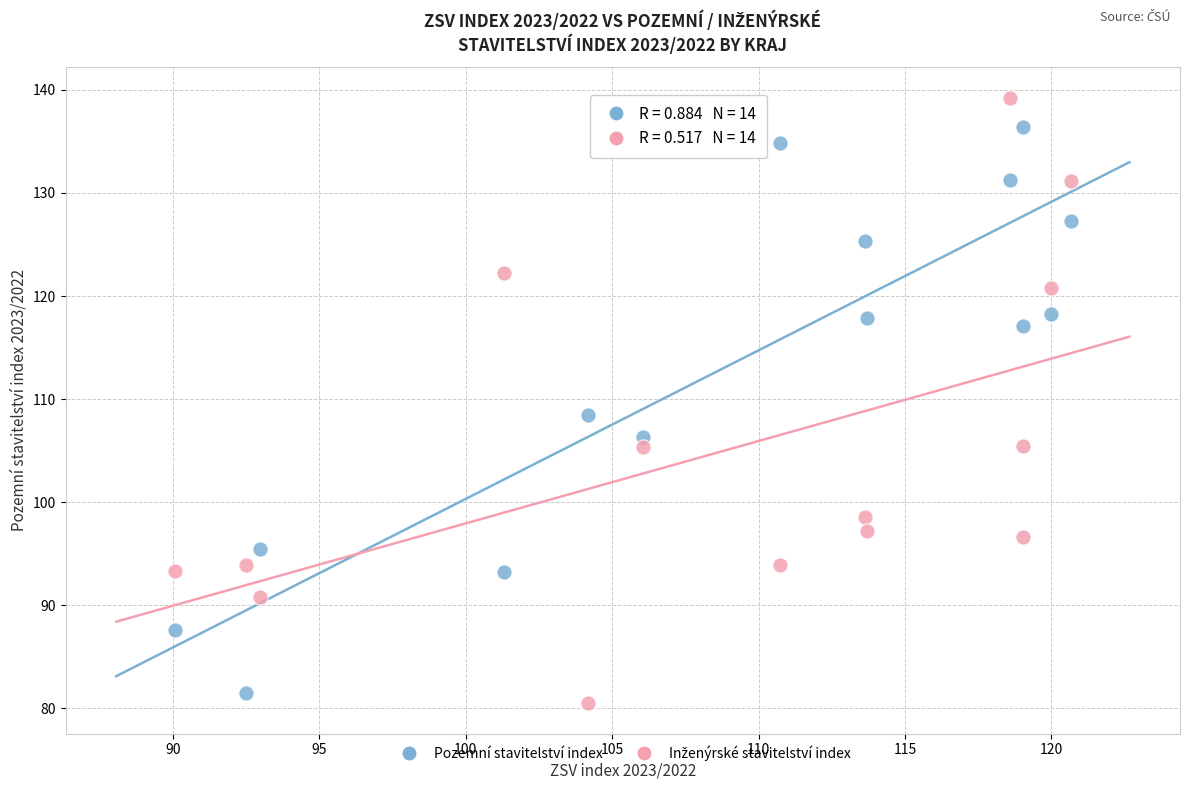

Across all data points, what is the range of Y values (max minus min)?

58.8